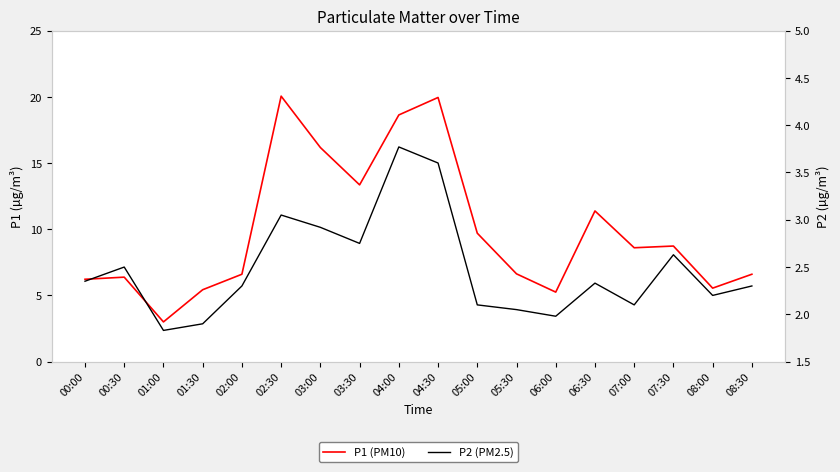

What is the value of the P2 (PM2.5) point at the 4th from the left?

1.9